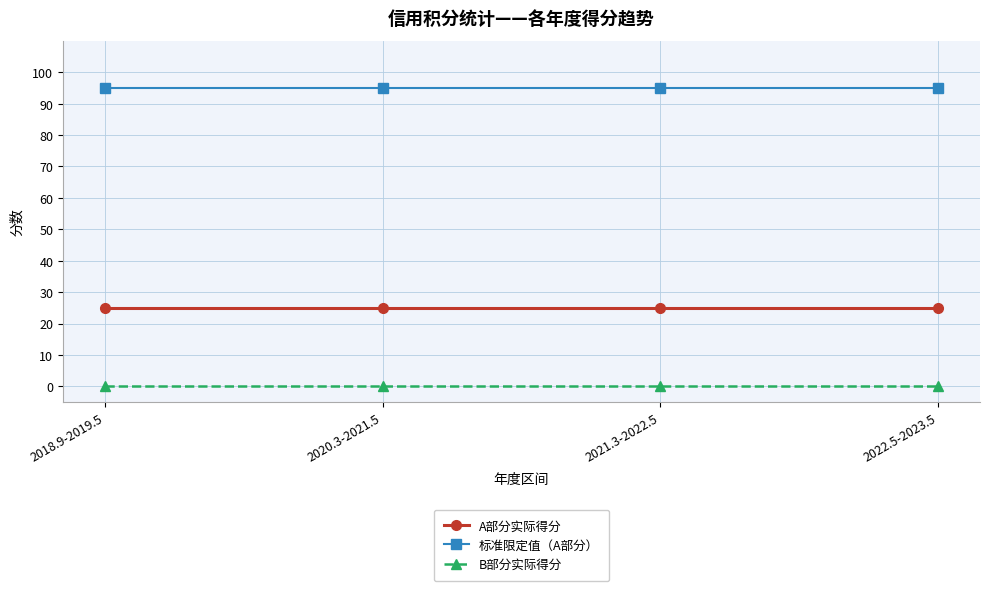

Reading left to right, what are all the values shown in this chart?

A部分实际得分: 2018.9-2019.5=25	2020.3-2021.5=25	2021.3-2022.5=25	2022.5-2023.5=25
标准限定值（A部分）: 2018.9-2019.5=95	2020.3-2021.5=95	2021.3-2022.5=95	2022.5-2023.5=95
B部分实际得分: 2018.9-2019.5=0	2020.3-2021.5=0	2021.3-2022.5=0	2022.5-2023.5=0